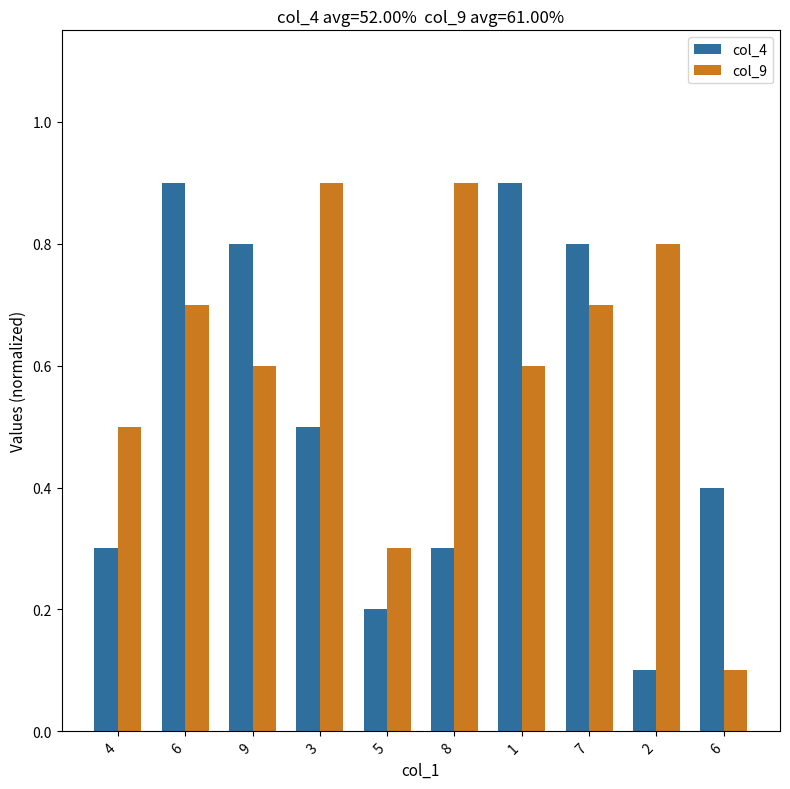

What is the sum of all col_4 values?

5.2